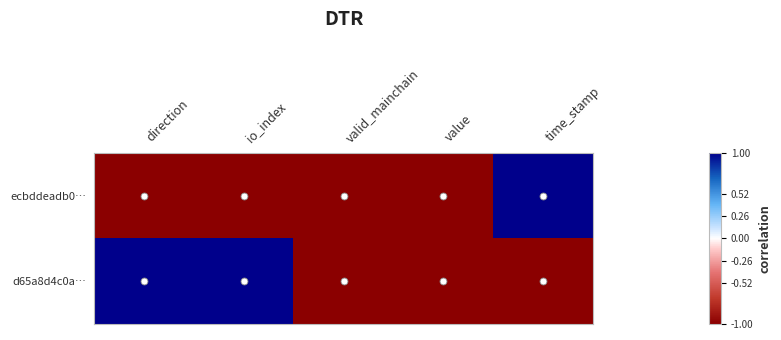

At which category is the sum across all series the highest?

direction